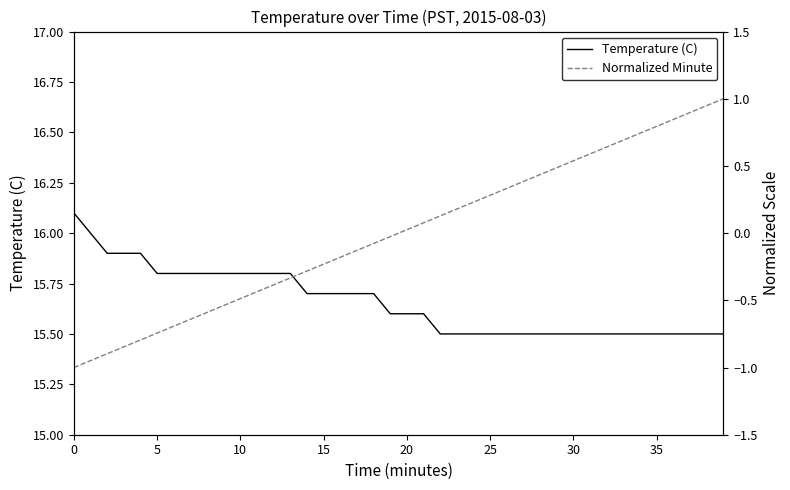

The Temperature (C) series shows 9.4 at 31. True or false?

False